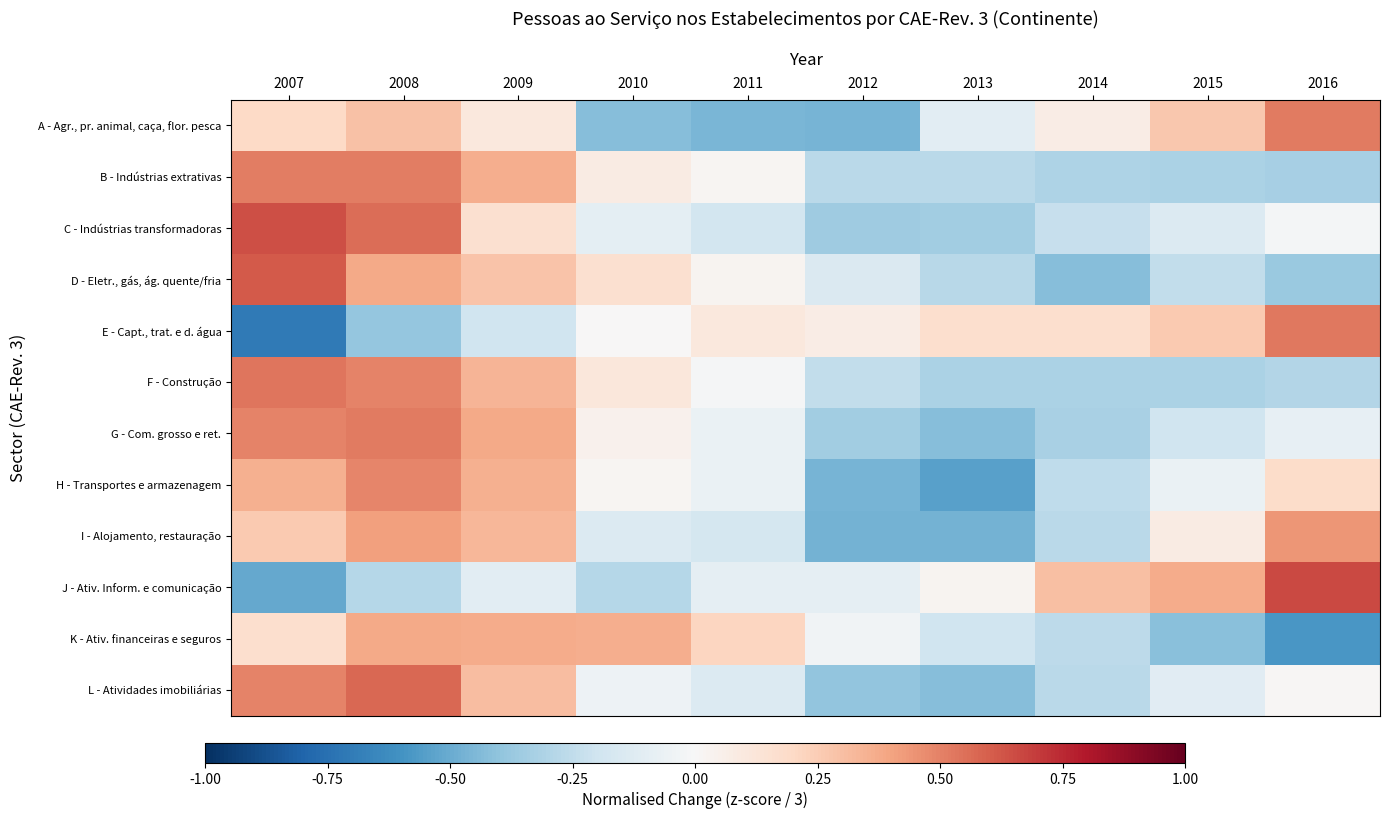

At how many categories does at least one series exceed 0?

10